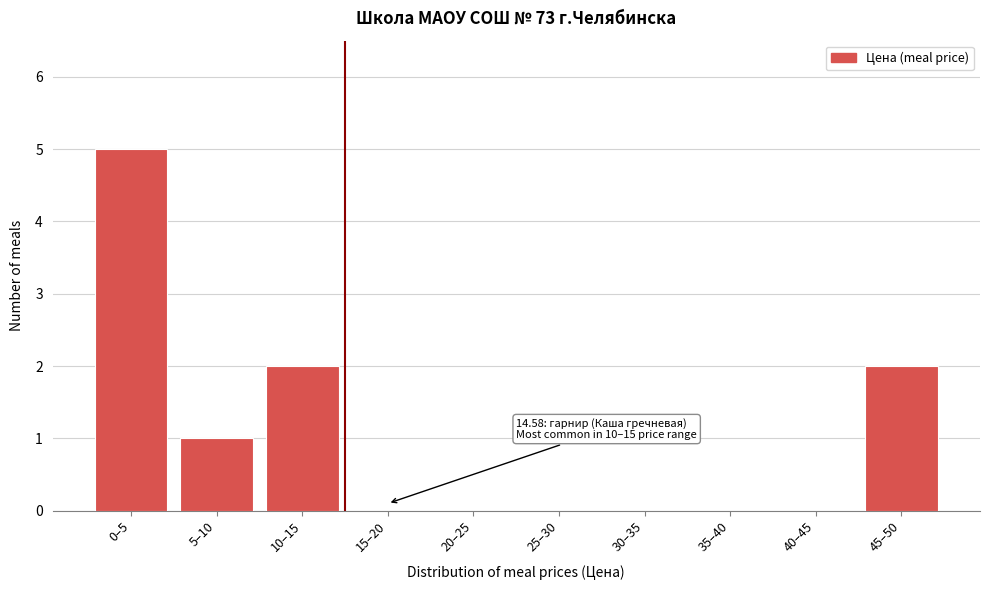

Reading left to right, list all the values displayed in this chart.

0–5=5	5–10=1	10–15=2	15–20=0	20–25=0	25–30=0	30–35=0	35–40=0	40–45=0	45–50=2